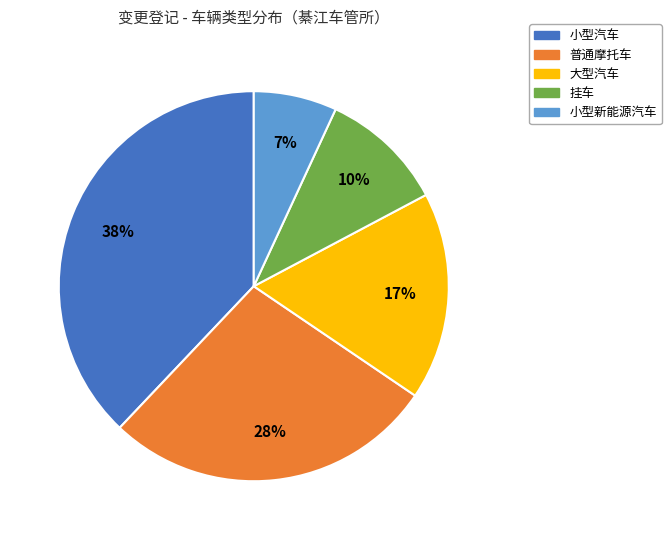

Is there any slice that represents more than half of the pie?

No